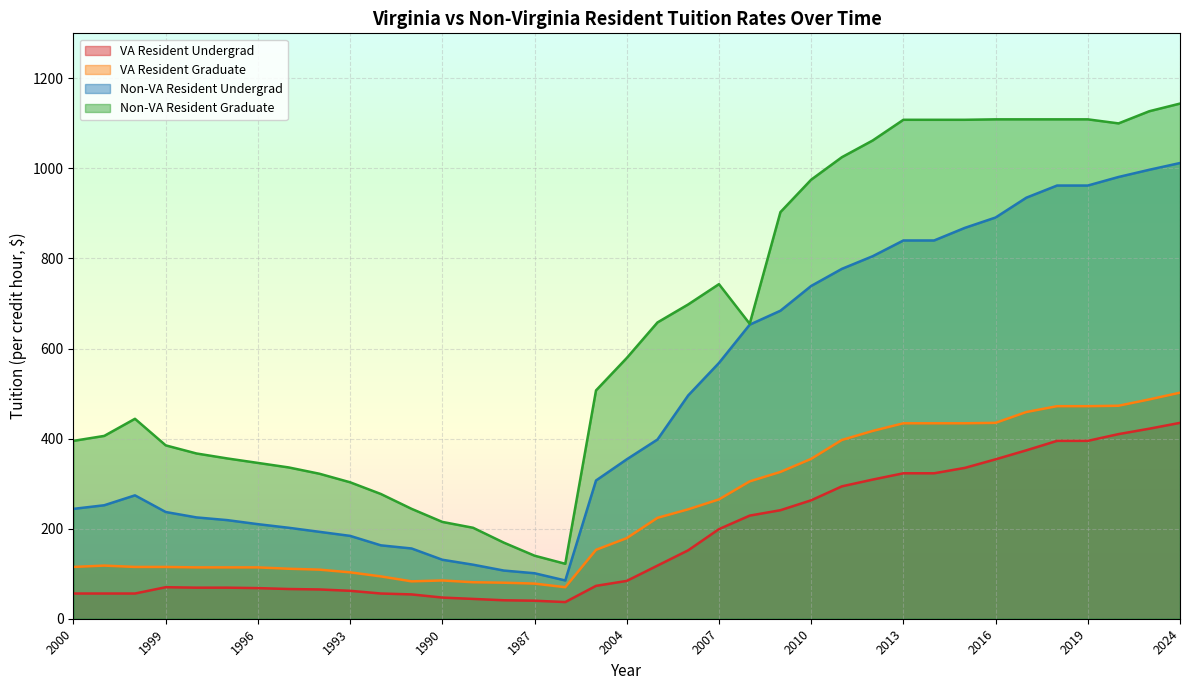

What is the spread (max minus min) of values at 2005?

540